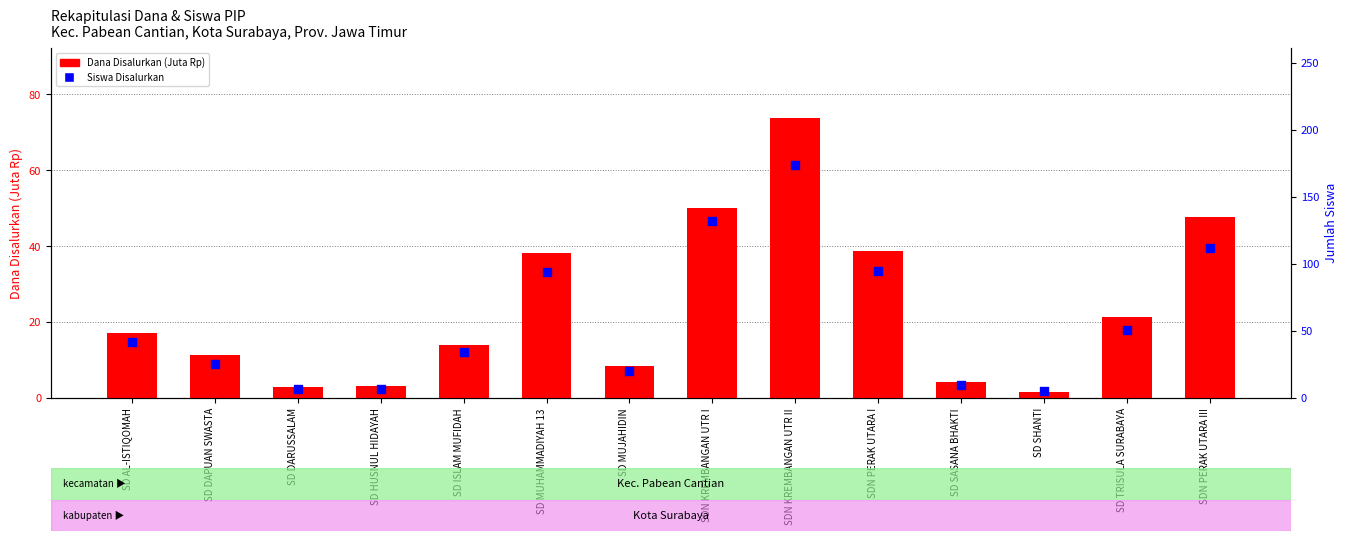

Which series reaches the maximum Y coordinate?

Siswa Disalurkan